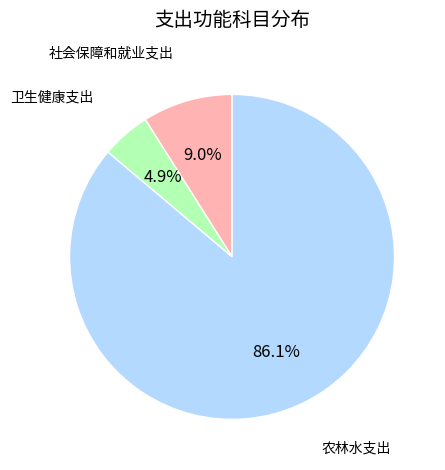

How many segments does this pie chart have?

3